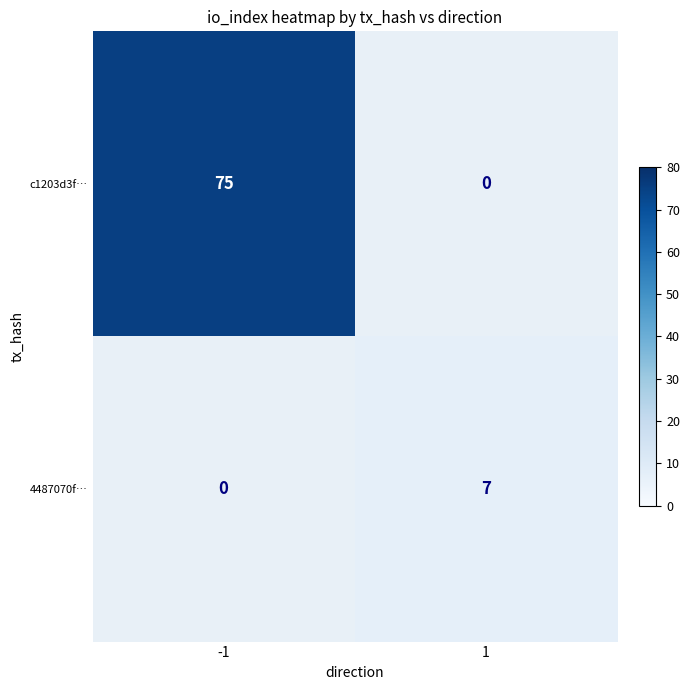

Is the value of 4487070f… at 1 greater than the value of c1203d3f… at -1?

No